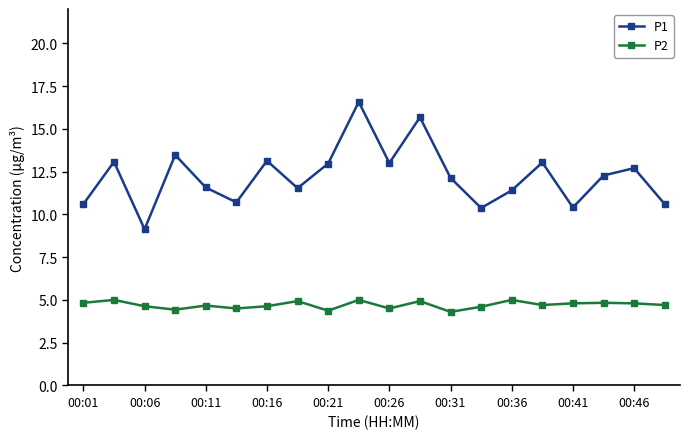

What is the value of the P2 point at the 19th from the left?

4.8